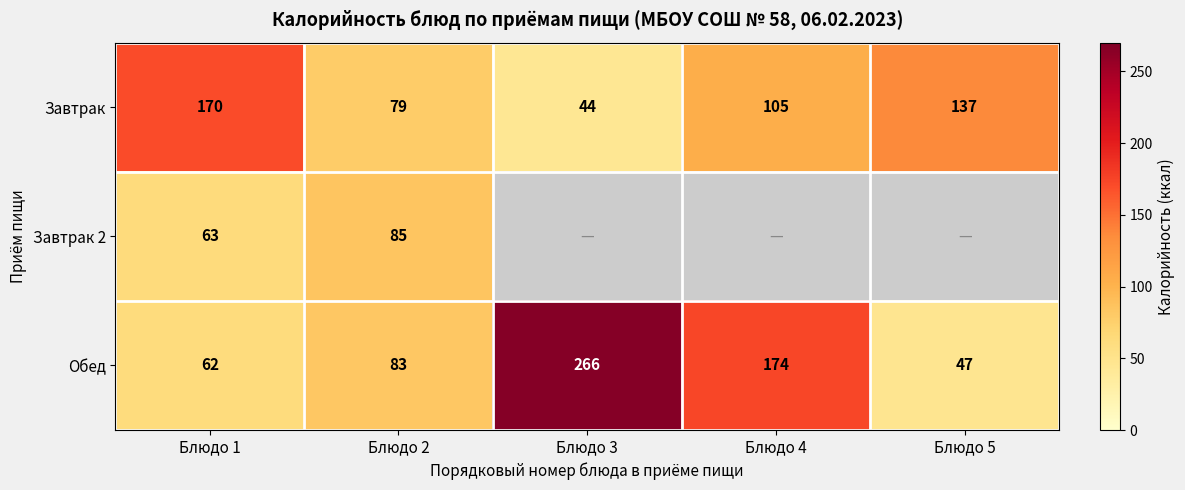

At which category is the sum across all series the highest?

Блюдо 1